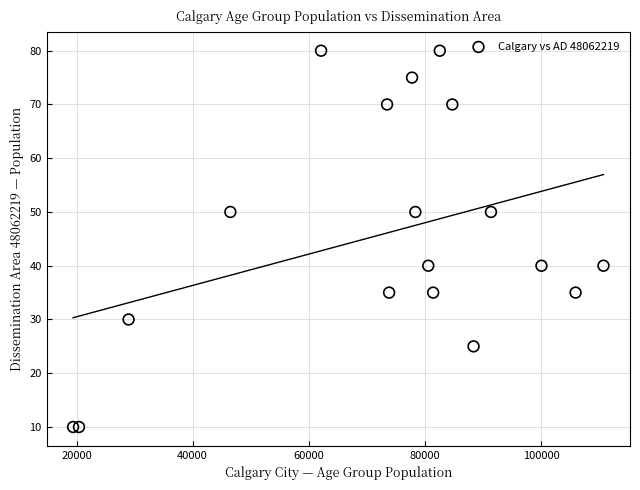

What is the range of X values (max minus min)?

91360